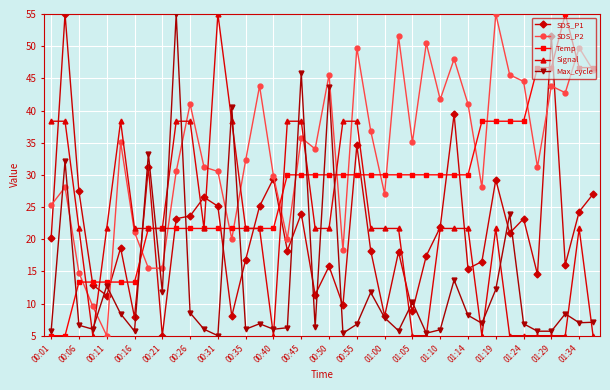

True or false: Max_cycle has more than 2 points higher than both neighbors.

True